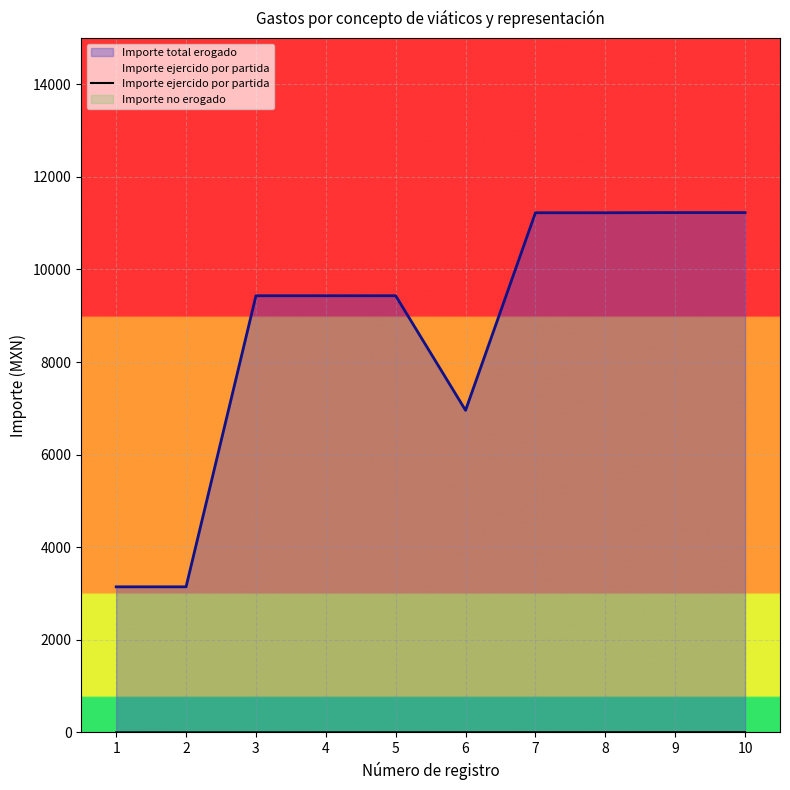

At which label is the value closest to 2?

4